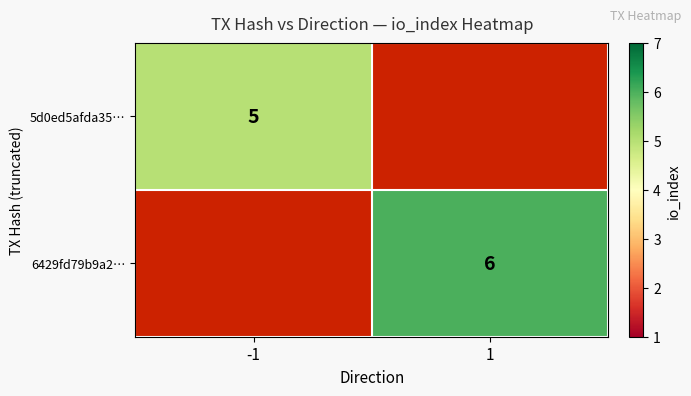

True or false: 5d0ed5afda35… has a value of 1 at -1.

False